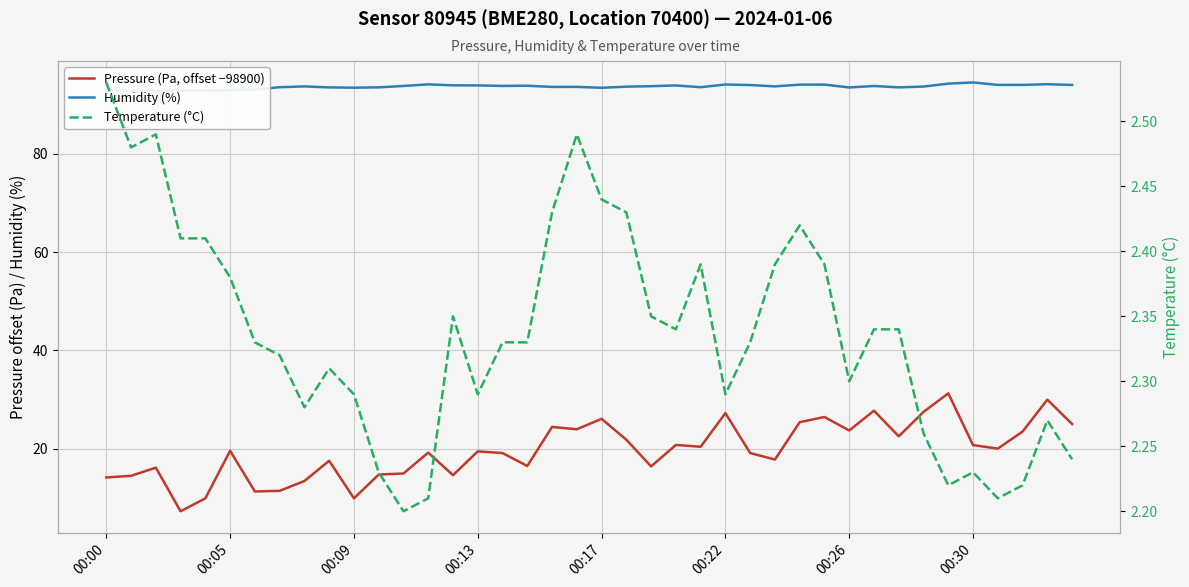

What is the value of the Humidity (%) point at the 11th from the left?

93.5